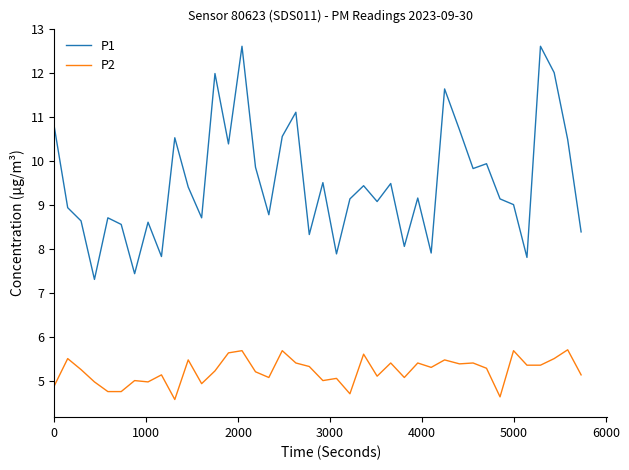

What is the average value of the P2 series?

5.2